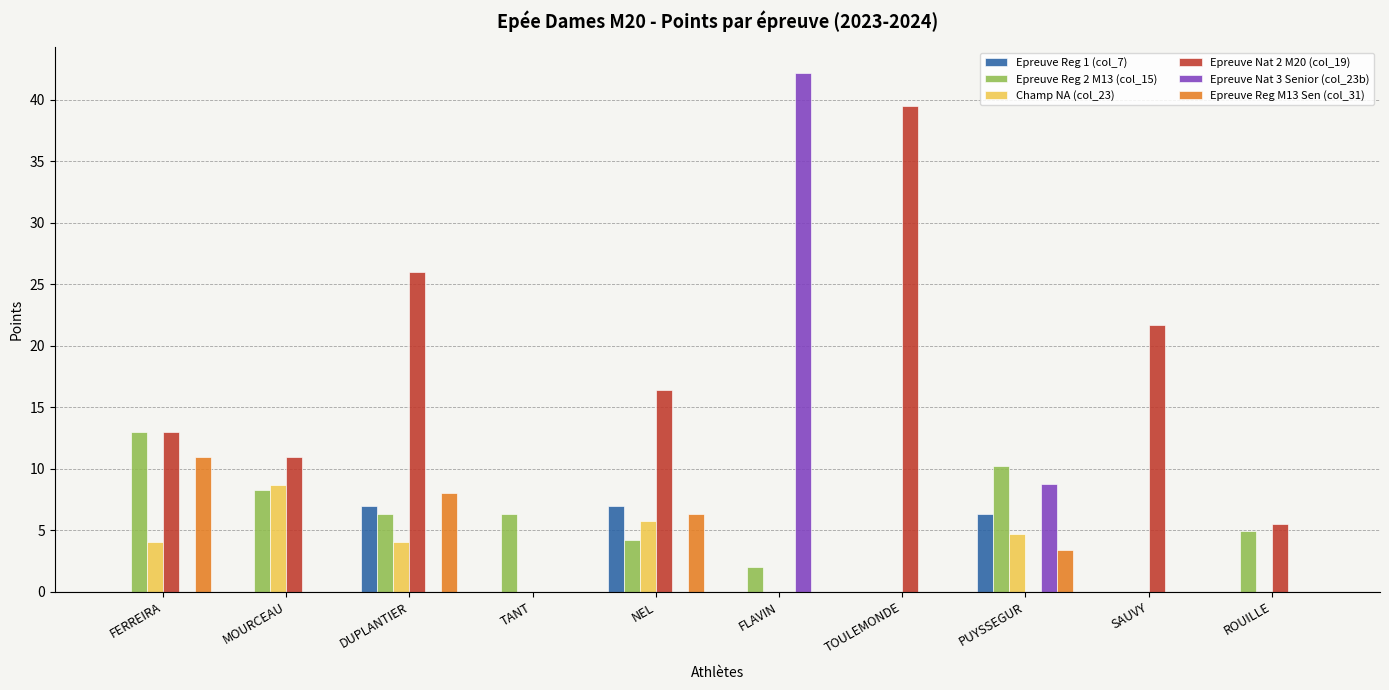

Between FERREIRA and TANT, which series saw the biggest shift?

Epreuve Nat 2 M20 (col_19)